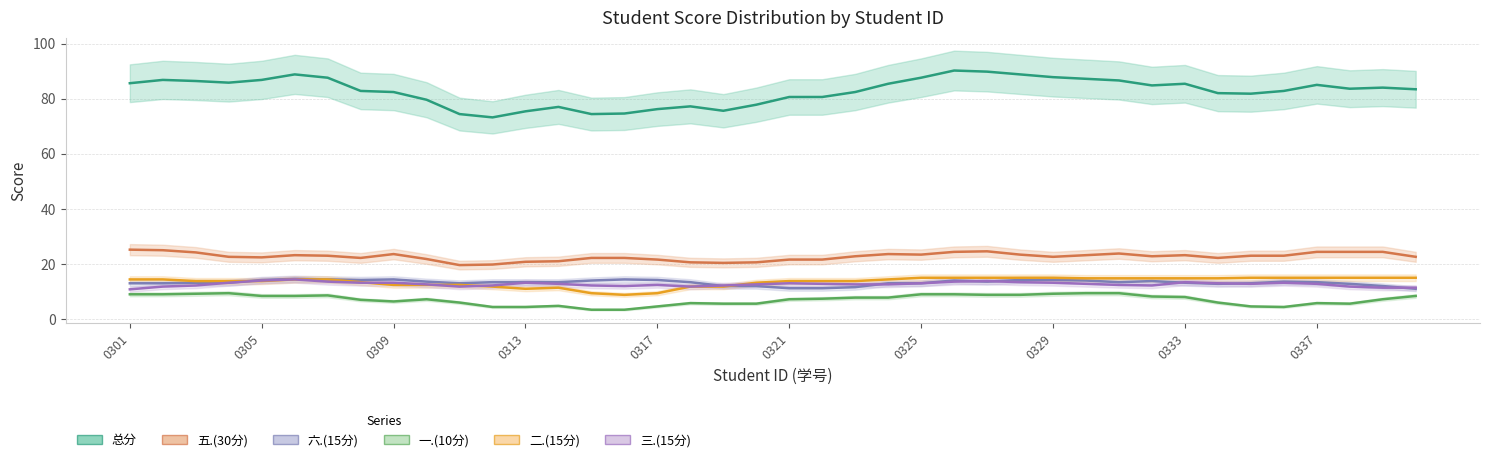

True or false: 五.(30分) and 二.(15分) cross at least once.

False